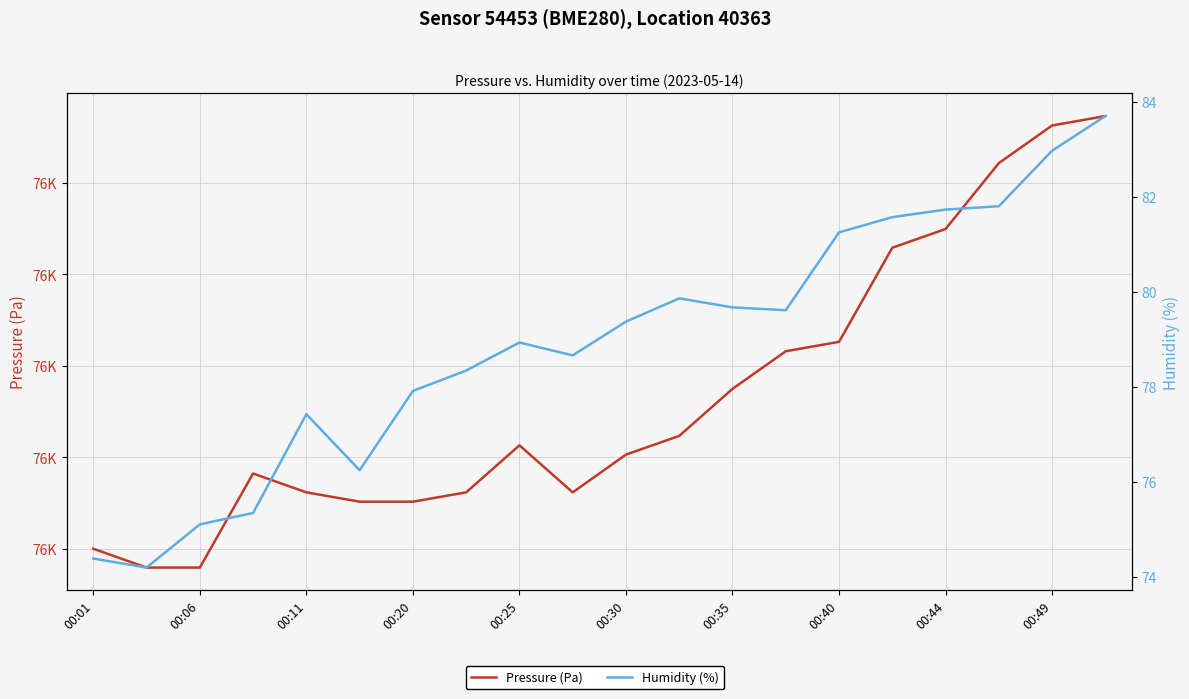

Does the chart display data point markers on the line(s)?

No